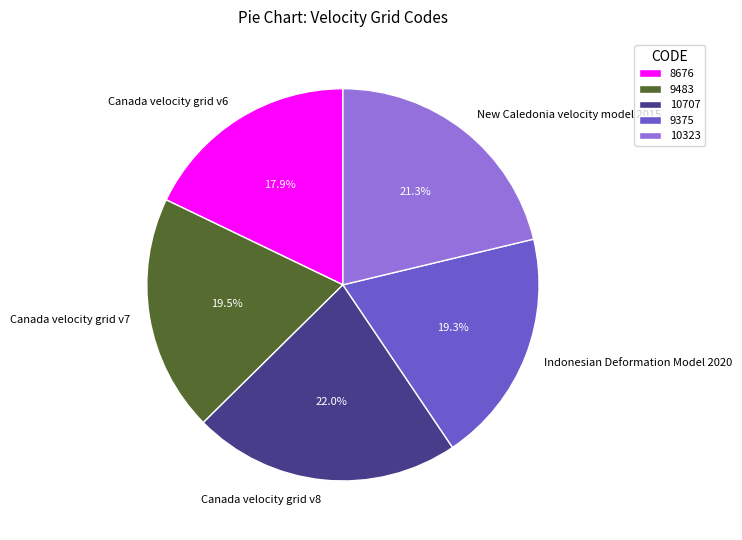

Do Canada velocity grid v7 and Indonesian Deformation Model 2020 together represent more than half of the pie?

No